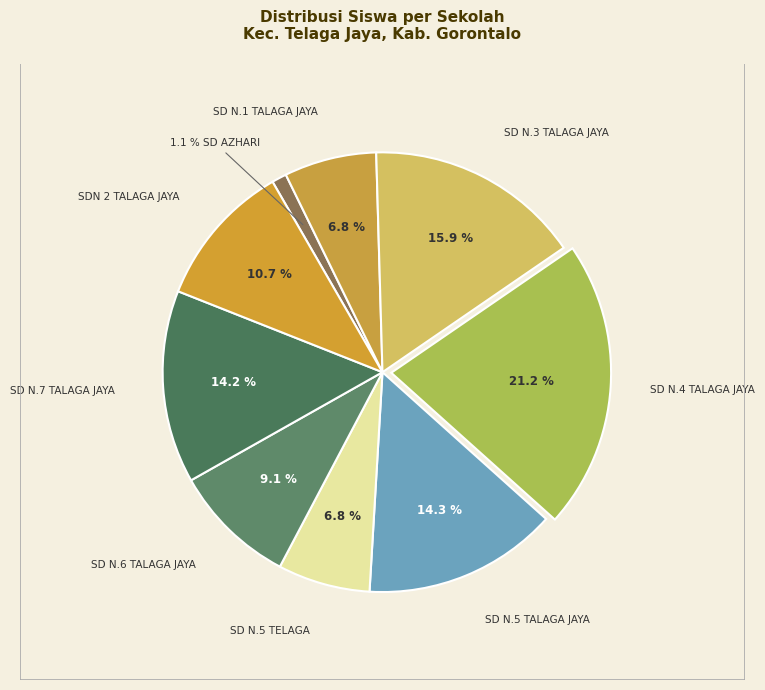

Which category has the smallest portion of the pie?

SD AZHARI ISLAMIC SCHOOL